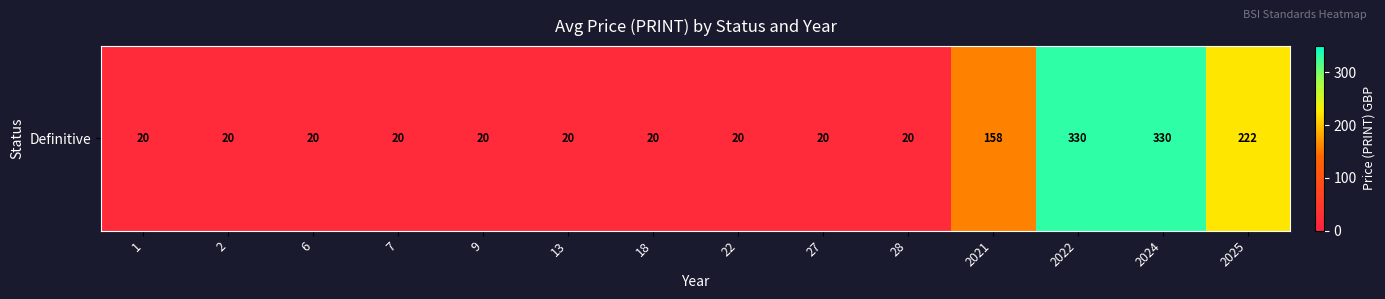

List the labels in order of value, smallest first.

1, 2, 6, 7, 9, 13, 18, 22, 27, 28, 2021, 2025, 2022, 2024